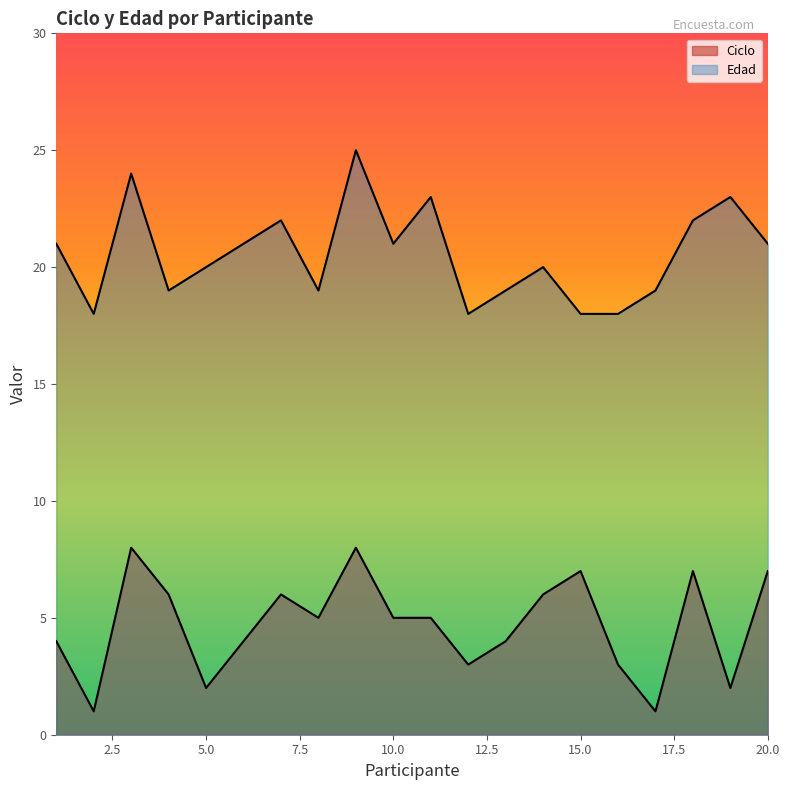

The Ciclo series shows 2 at 4. True or false?

False